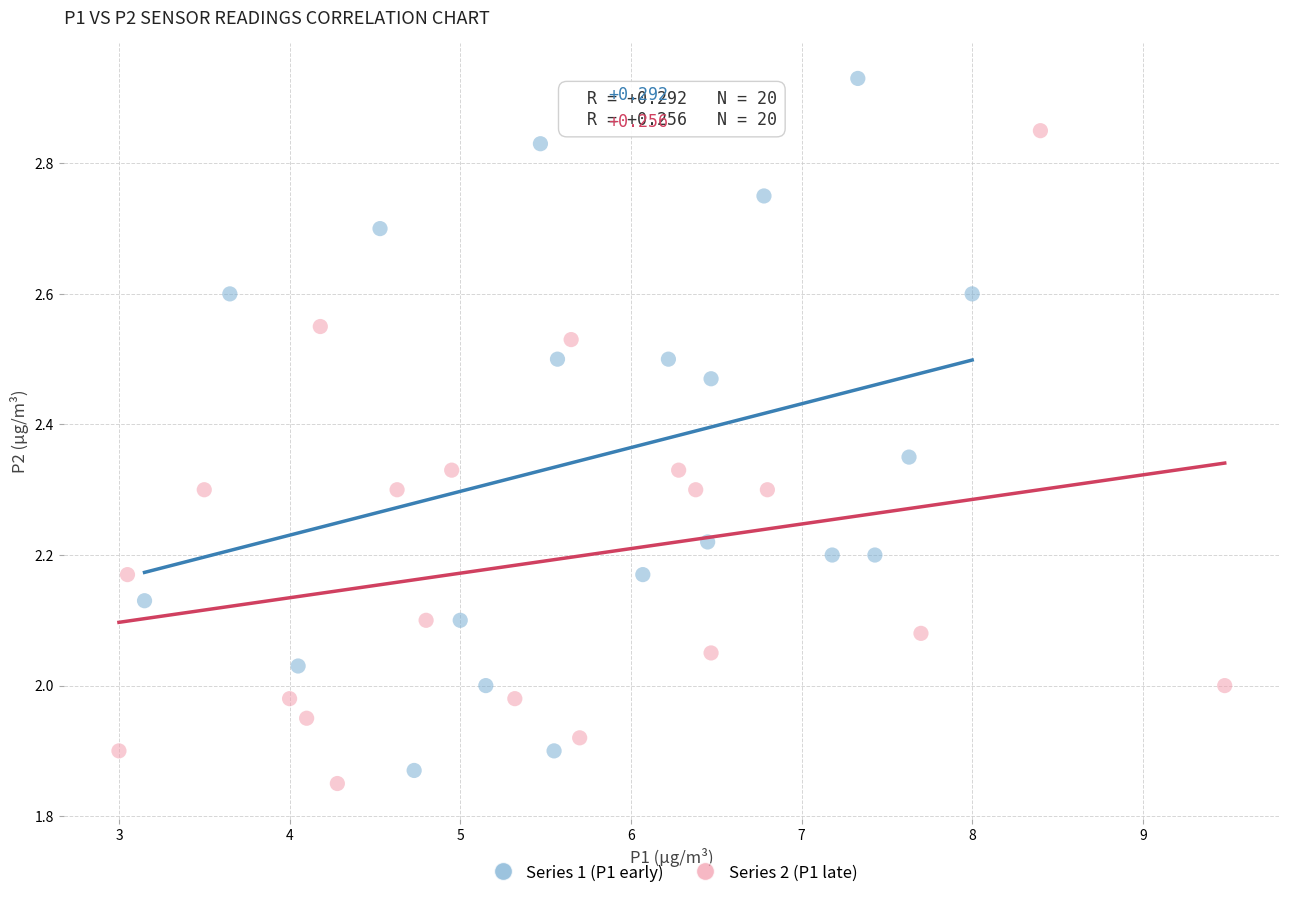

Which series reaches the minimum Y coordinate?

Series 2 (P1 late)